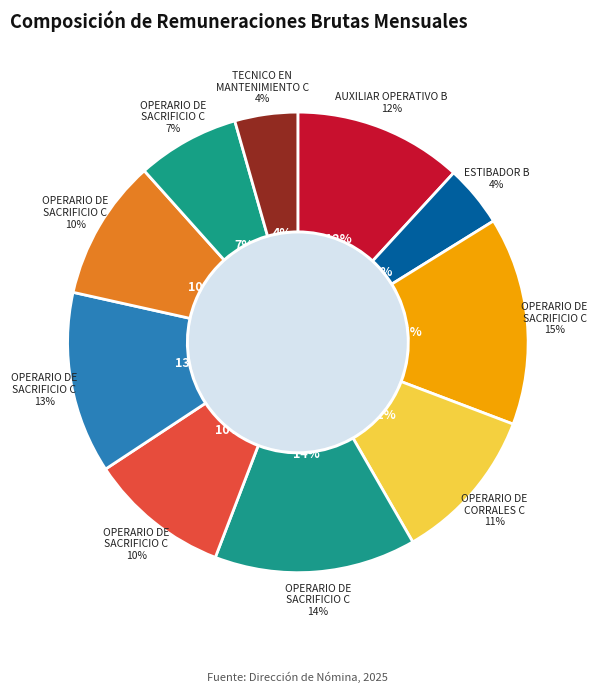

Is the sum of AUXILIAR OPERATIVO B and OPERARIO DE SACRIFICIO C (5) greater than half?

No